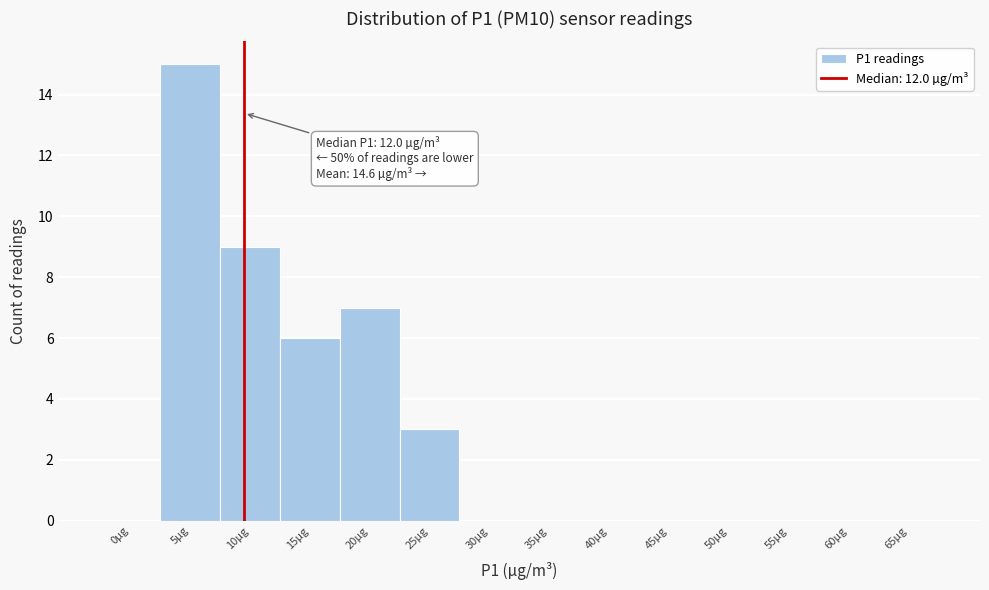

Reading left to right, transcribe all the data shown in this chart.

0µg=0	5µg=15	10µg=9	15µg=6	20µg=7	25µg=3	30µg=0	35µg=0	40µg=0	45µg=0	50µg=0	55µg=0	60µg=0	65µg=0